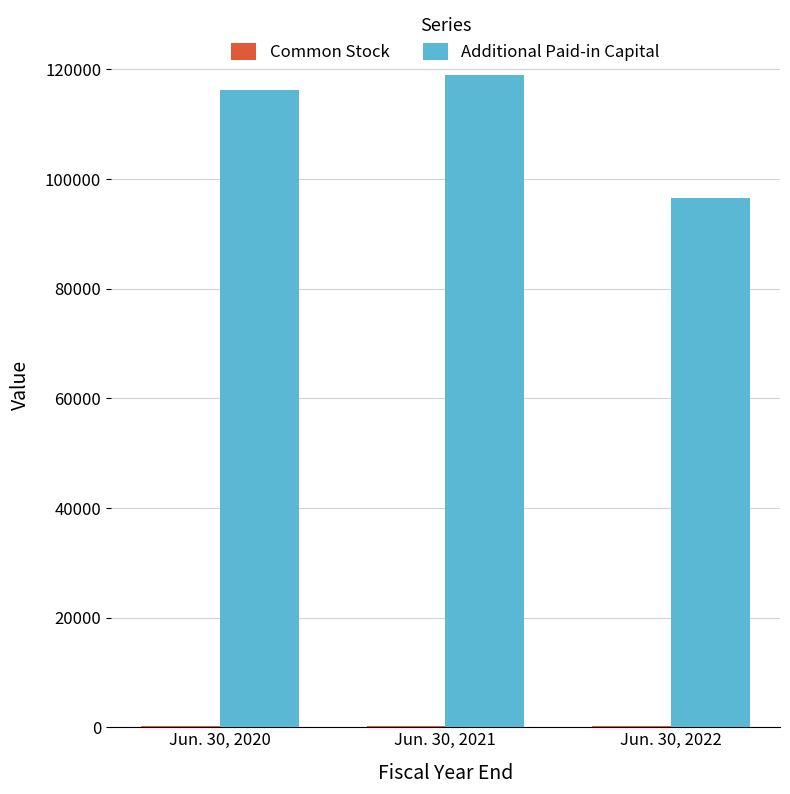

Which category has the highest value in the Additional Paid-in Capital series?

Jun. 30, 2021